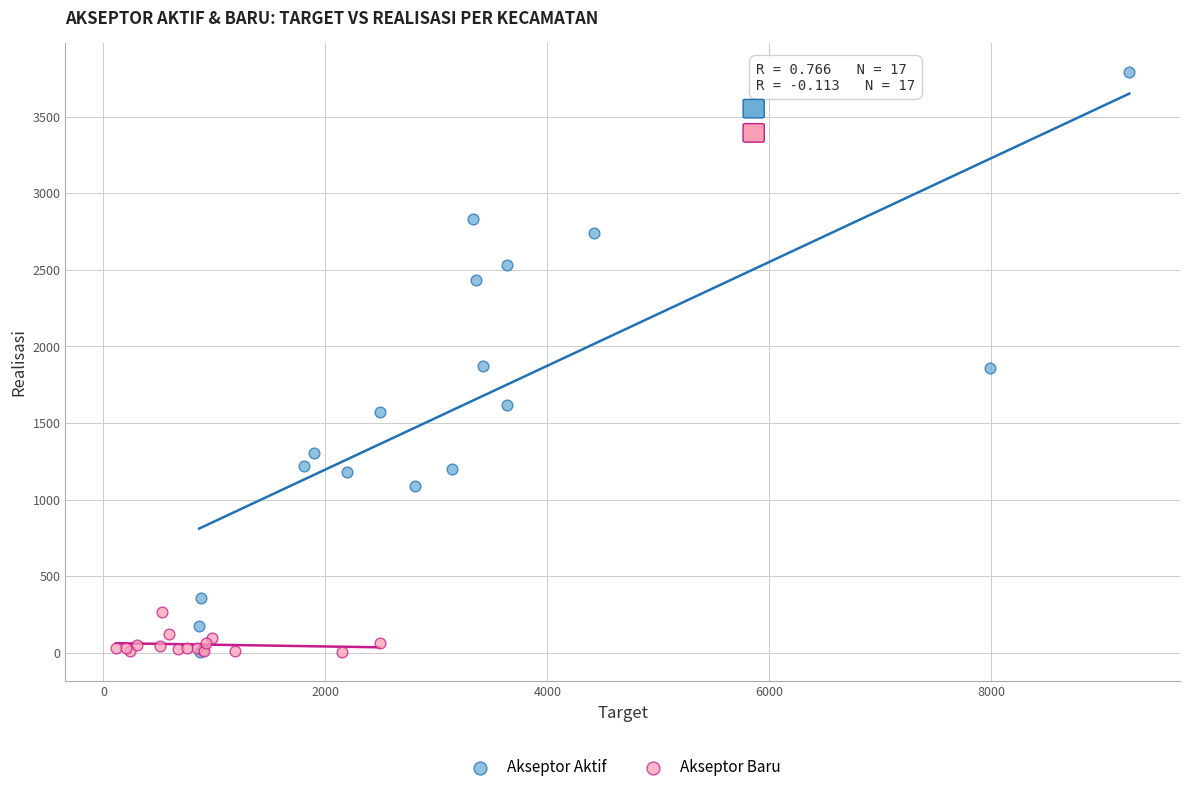

Which series has the largest Y range (max minus min)?

Akseptor Aktif